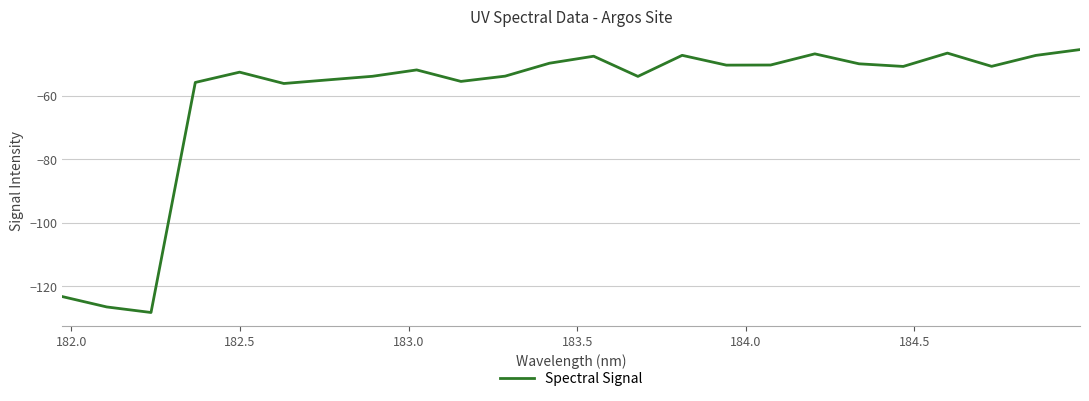

What is the greatest value displayed?

-45.4